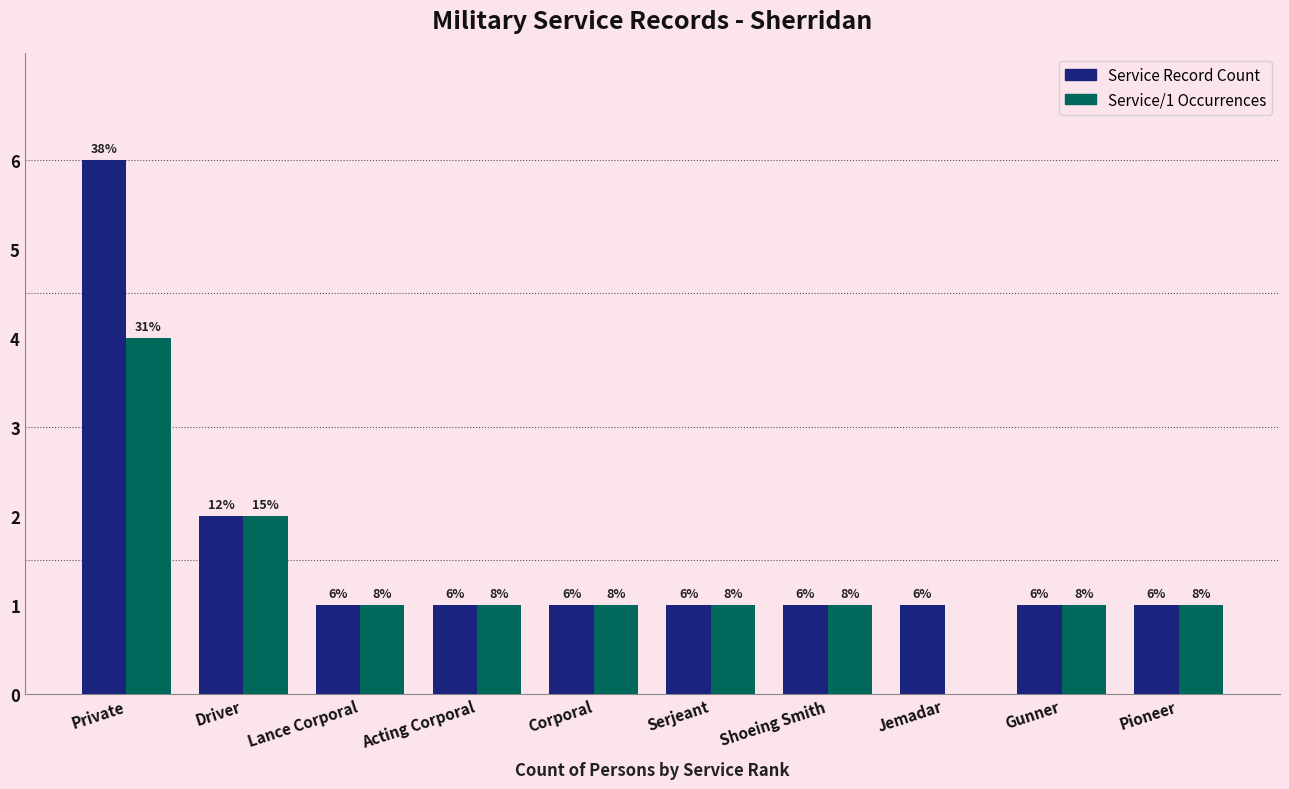

How many groups of bars are there?

10